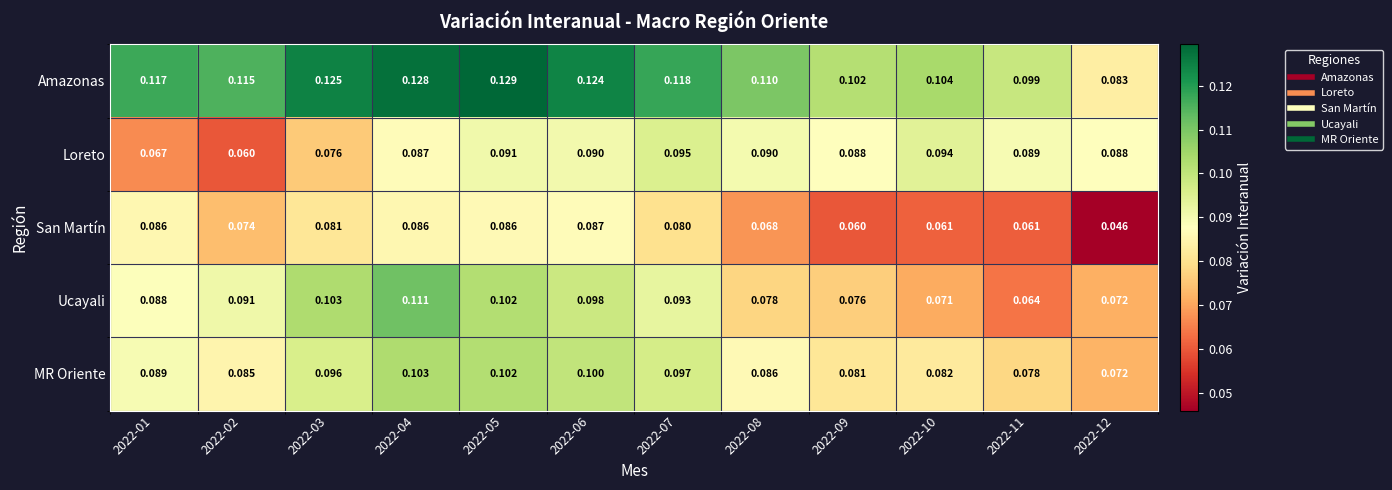

Which series has the largest range (max minus min)?

Ucayali